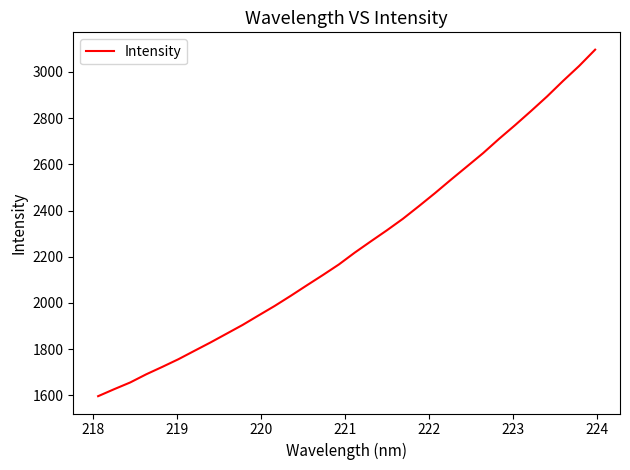

What is the maximum value shown in the chart?

3096.2